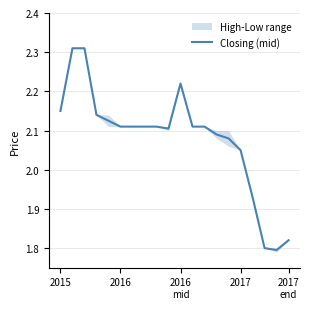

Where does the Closing (mid) series first go above 2?

2015